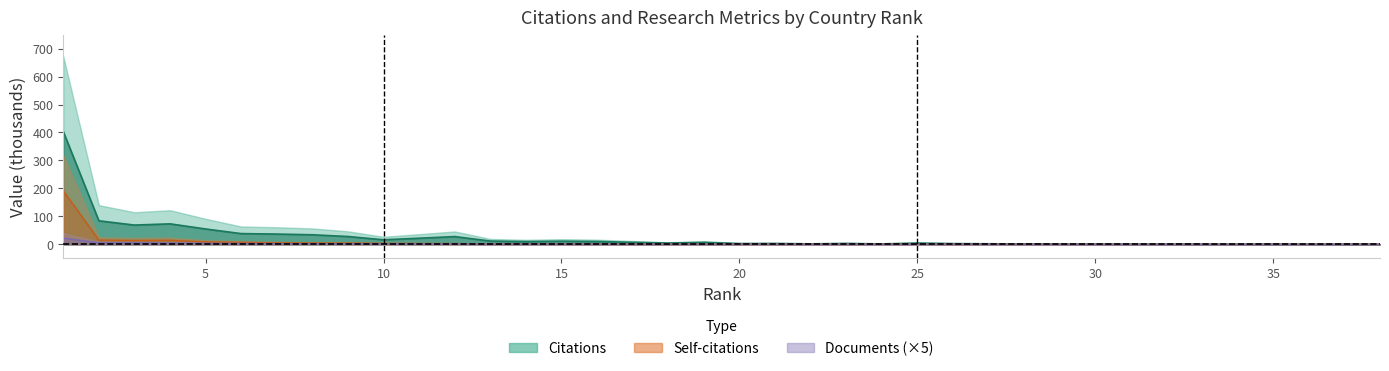

The value of Documents at 27 is 0.2. True or false?

True